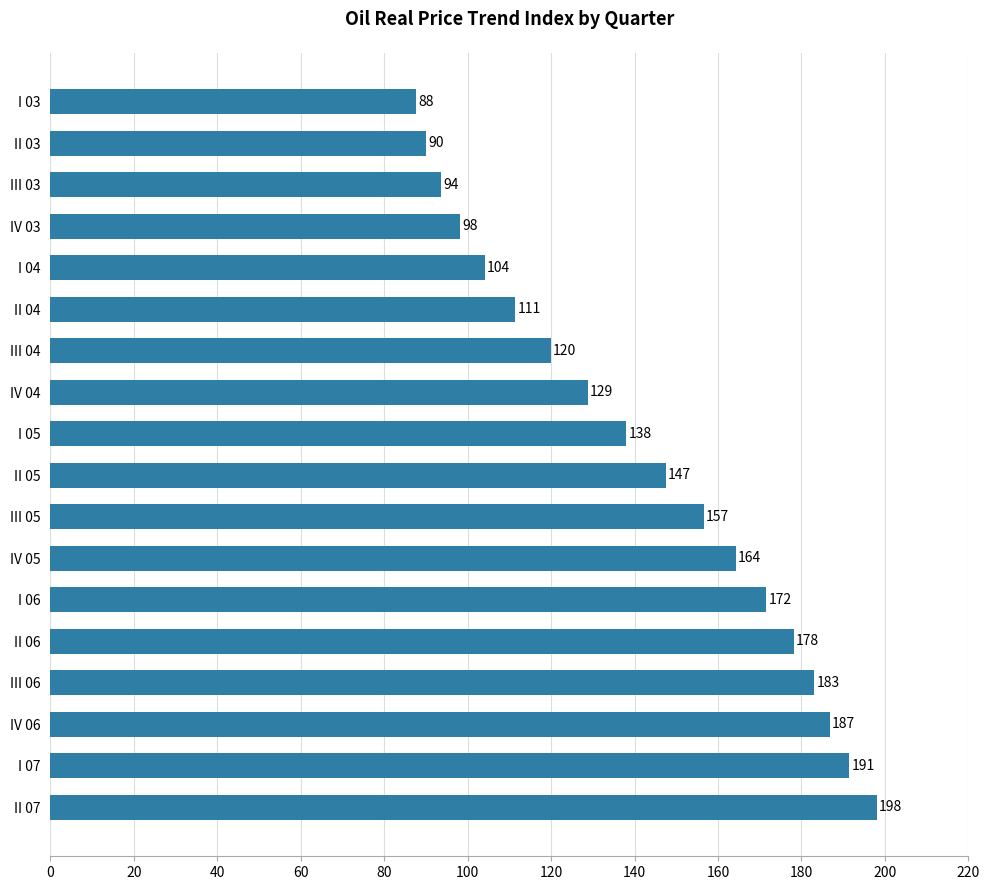

Is it true that the value at II 04 is 61.7?

False